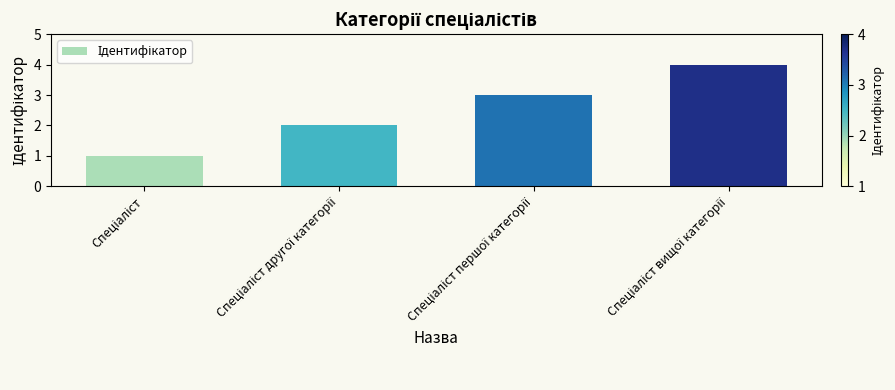

What is the greatest value displayed?

4